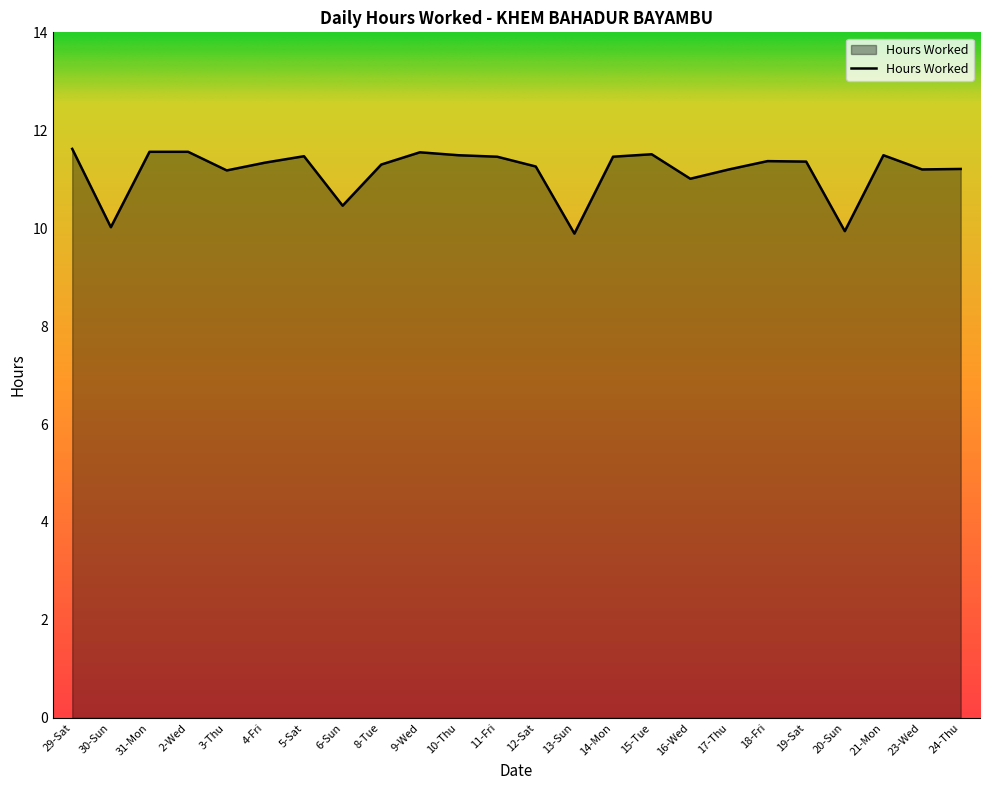

Which has a higher value, 24-Thu or 5-Sat?

5-Sat